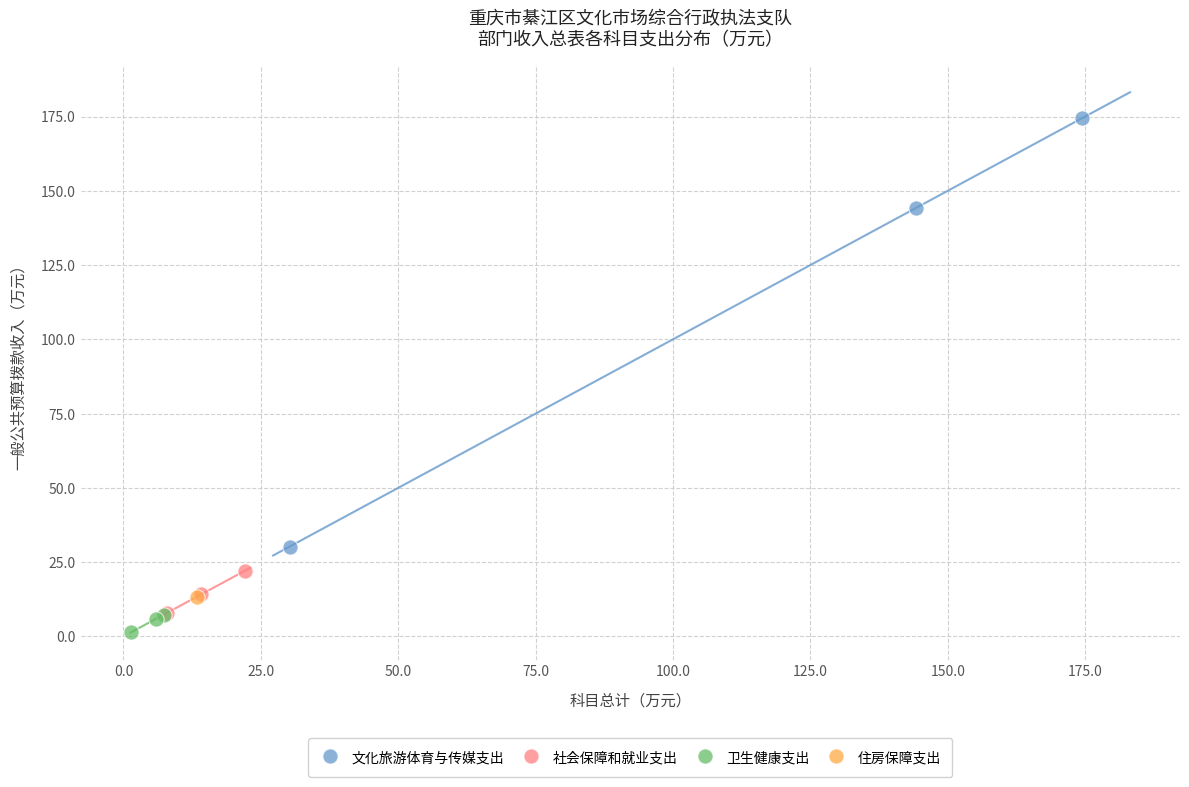

Which series contains the highest Y value?

文化旅游体育与传媒支出